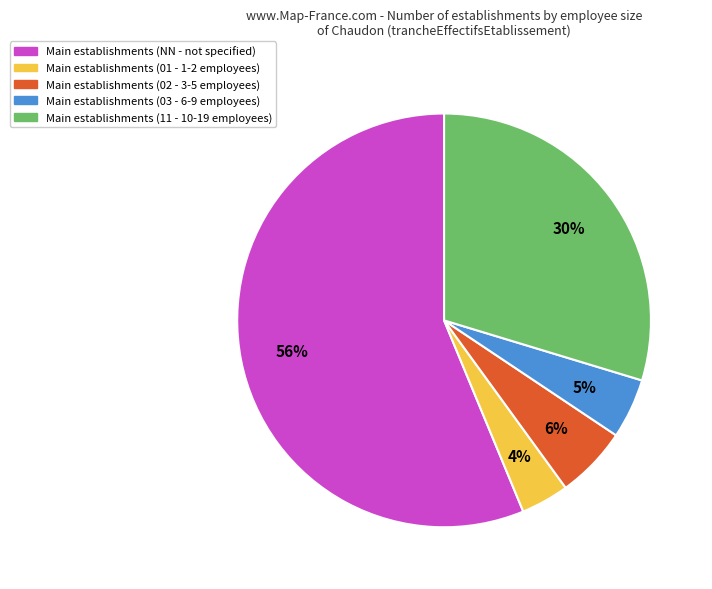

Is there a majority slice in this chart?

Yes